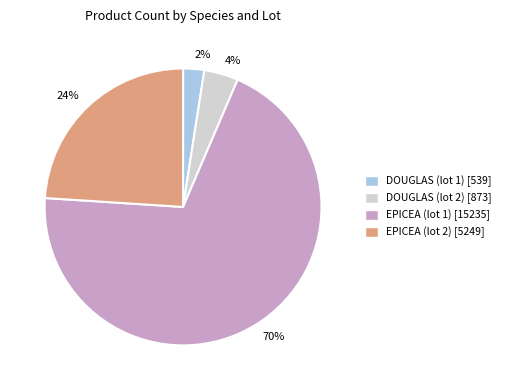

To the nearest percent, what is the combined percentage of DOUGLAS (lot 1) and DOUGLAS (lot 2)?

6%